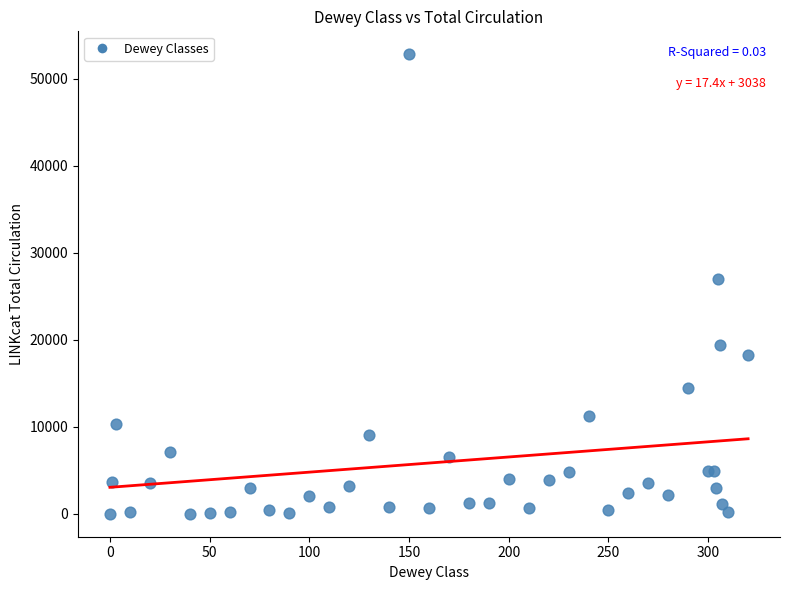

What Y value in the scatter plot is closest to 26403?

27024